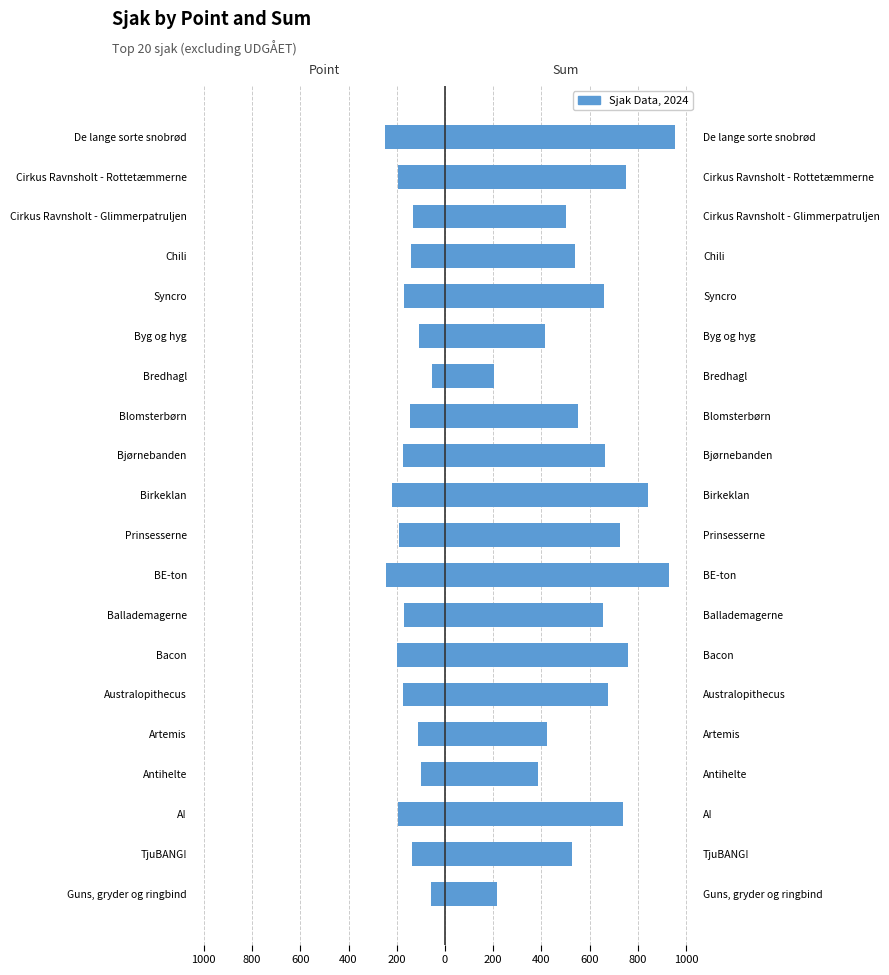

Rank the series by their average value, from lowest to highest.

Point, Sum